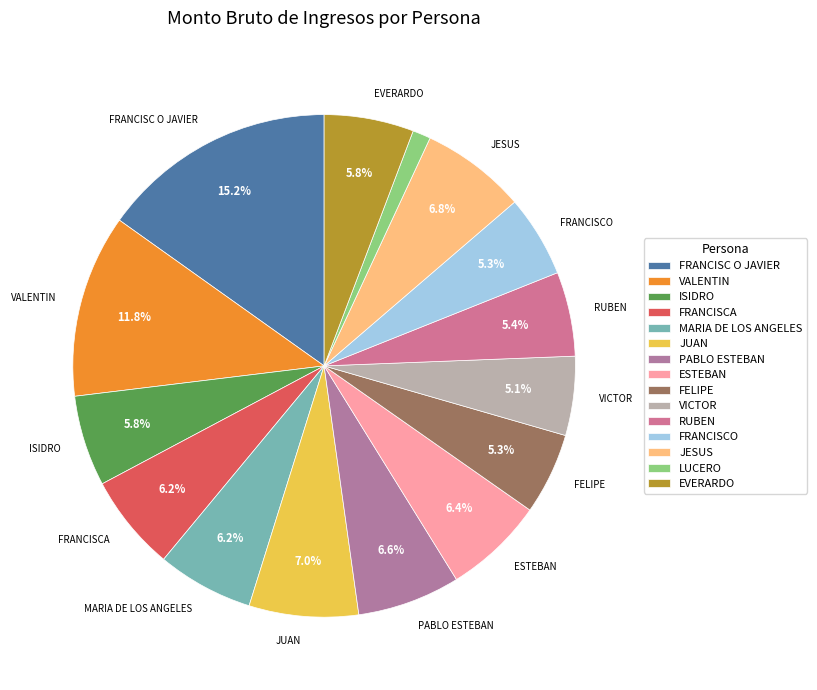

Between FRANCISC O JAVIER and VICTOR, which is larger?

FRANCISC O JAVIER